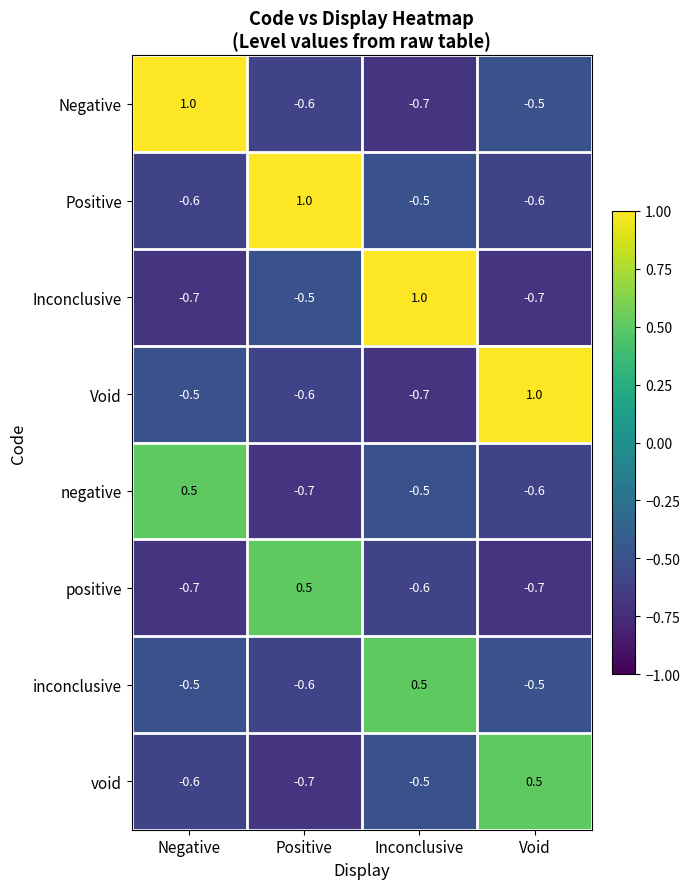

What is the spread (max minus min) of values at Negative?

1.7